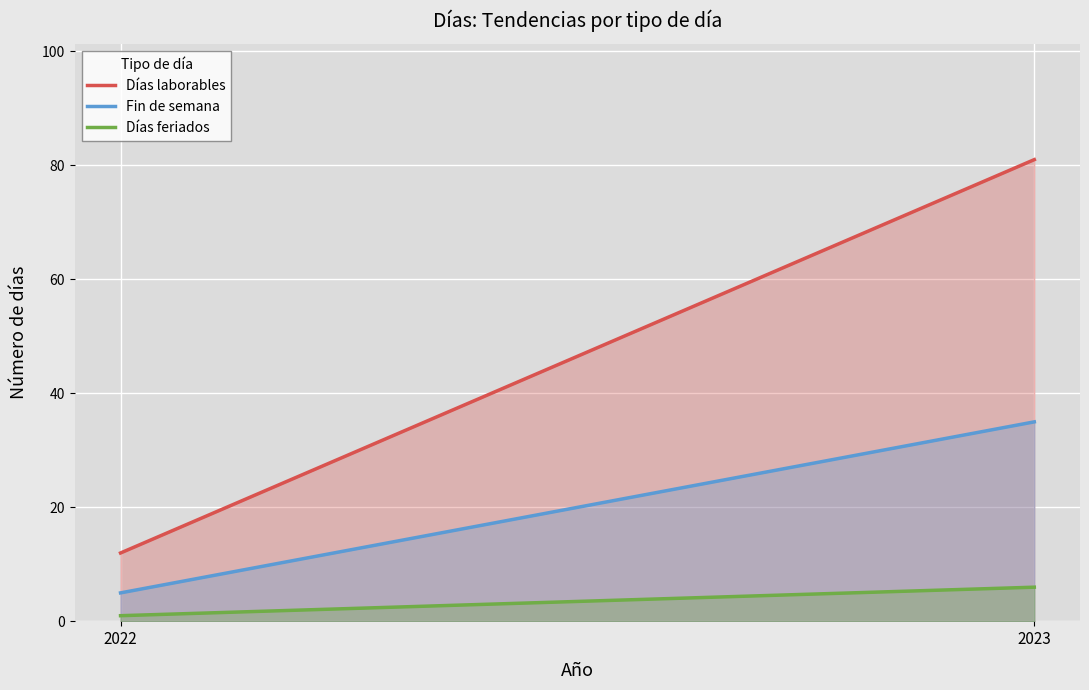

What are all the series names shown in the legend?

Días laborables, Fin de semana, Días feriados